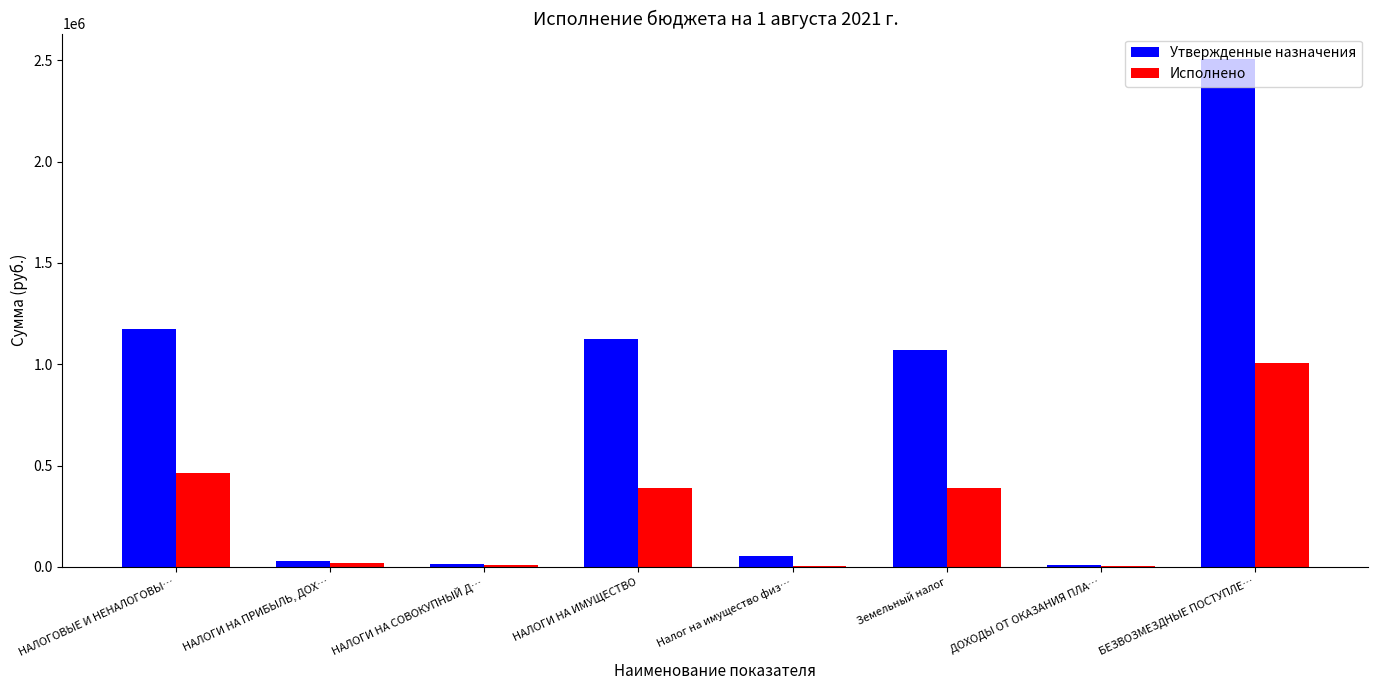

At which label does Исполнено reach its peak?

БЕЗВОЗМЕЗДНЫЕ ПОСТУПЛЕ…